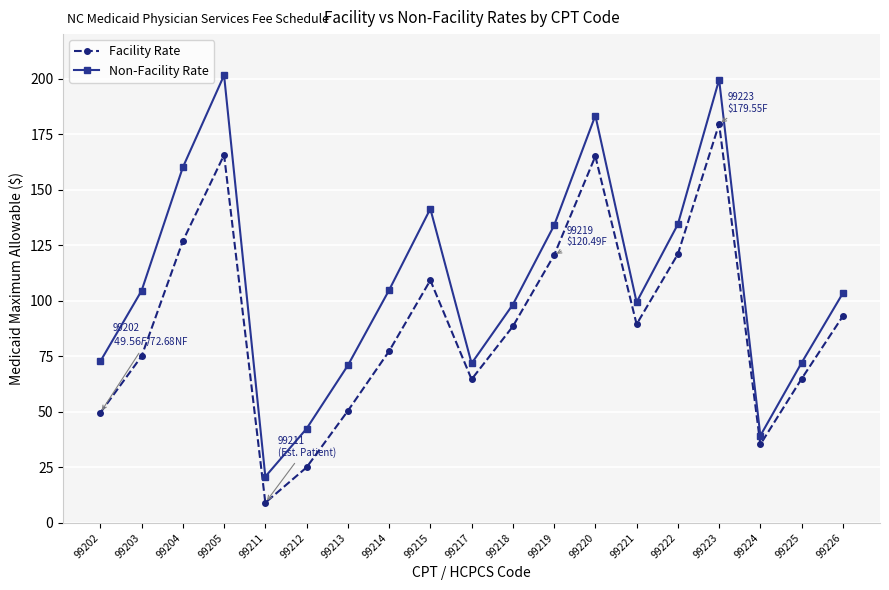

What is the average value of the Non-Facility Rate series?

108.1